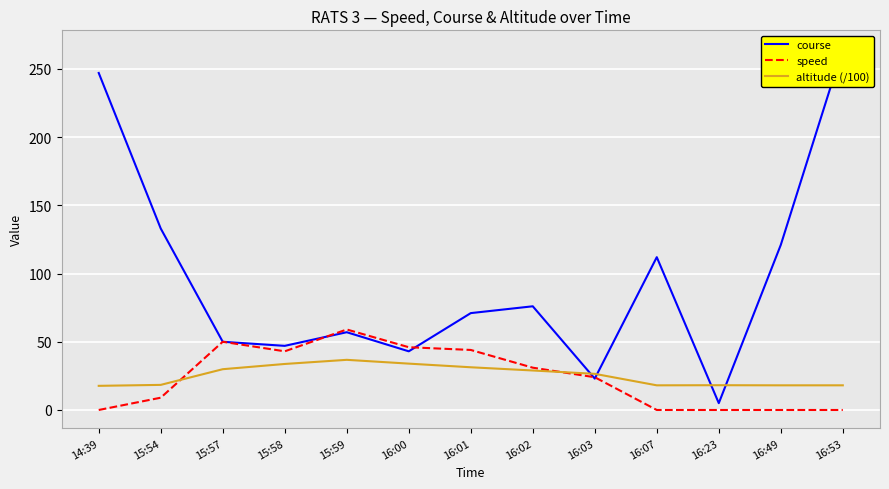

Reading left to right, extract all data points from this chart.

course: 247.0	133.0	50.0	47.0	57.0	43.0	71.0	76.0	23.0	112.0	5.0	121.0	265.0
speed: 0.0	9.0	50.0	43.0	59.0	46.0	44.0	31.0	24.0	0.0	0.0	0.0	0.0
altitude (/100): 17.7	18.4	29.9	33.7	36.8	34.0	31.3	28.9	26.5	18.1	18.2	18.1	18.1